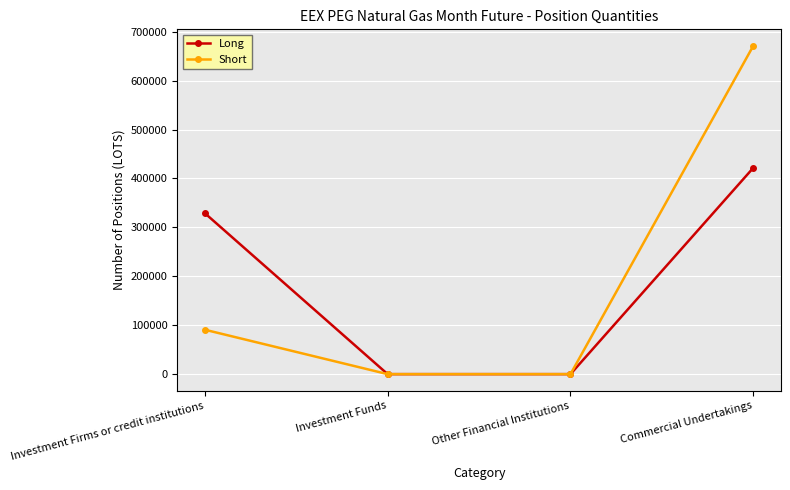

Is this an area chart (filled region under the line)?

No